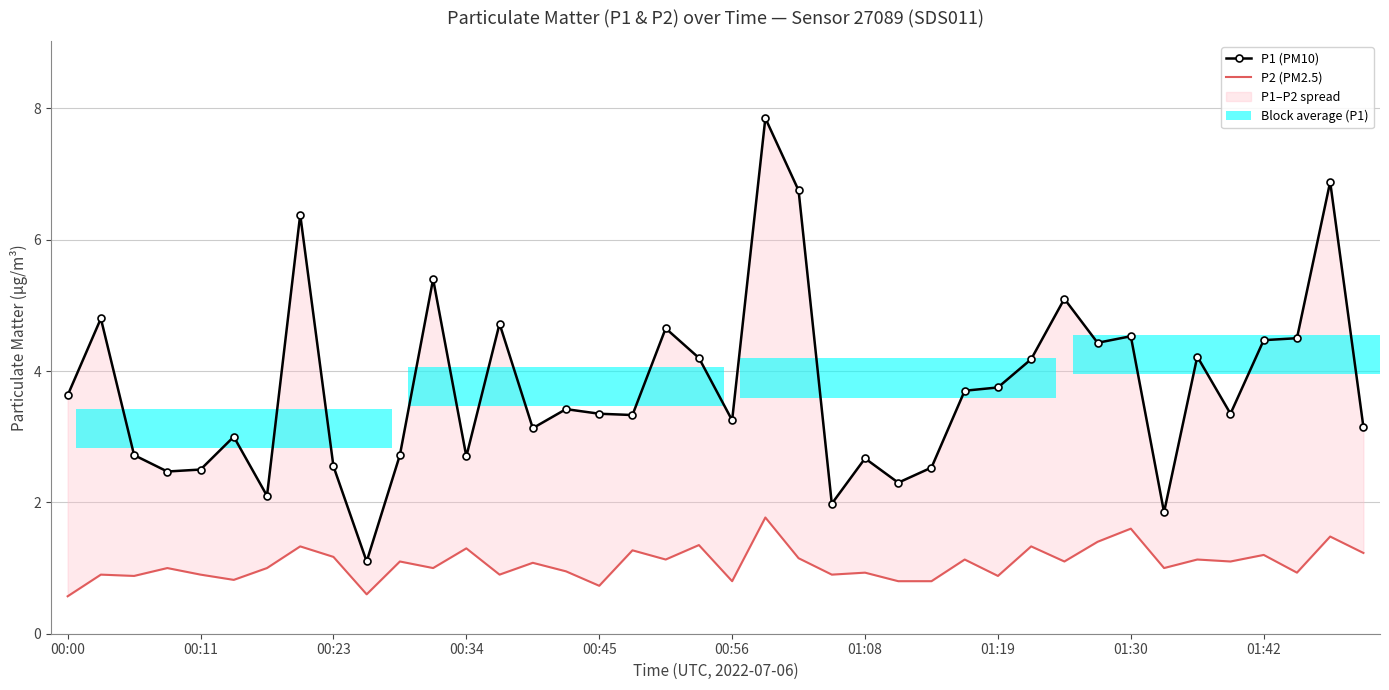

The P2 (PM2.5) series shows 1.2 at 39. True or false?

True